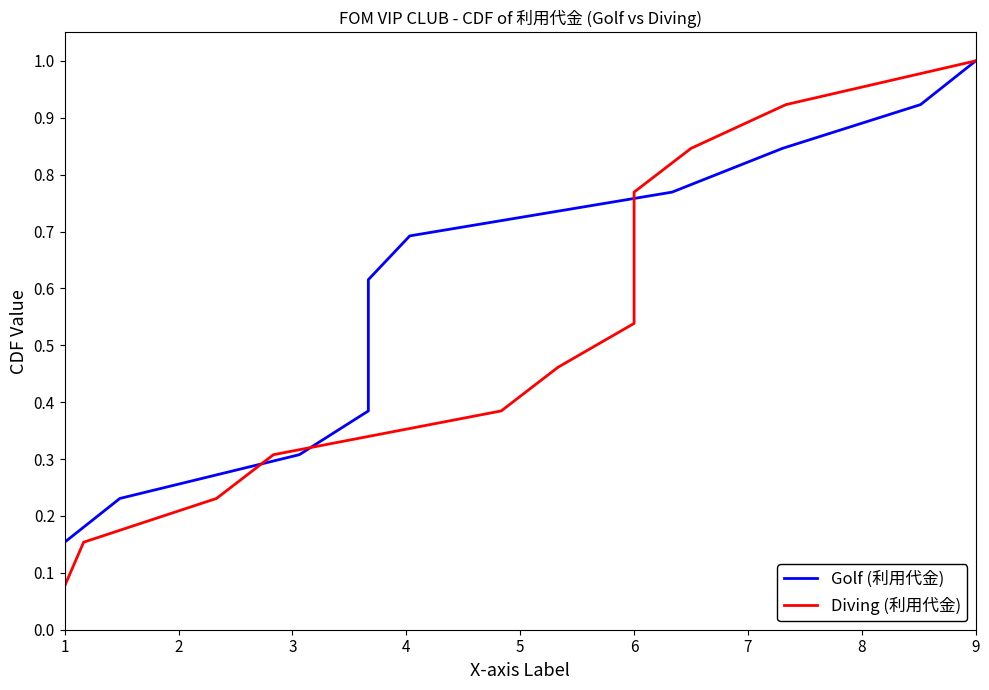

Reading right to left, what are all the values shown in this chart?

Golf (利用代金): 1.0	0.9	0.8	0.8	0.7	0.6	0.5	0.5	0.4	0.3	0.2	0.2	0.1
Diving (利用代金): 1.0	0.9	0.8	0.8	0.7	0.6	0.5	0.5	0.4	0.3	0.2	0.2	0.1